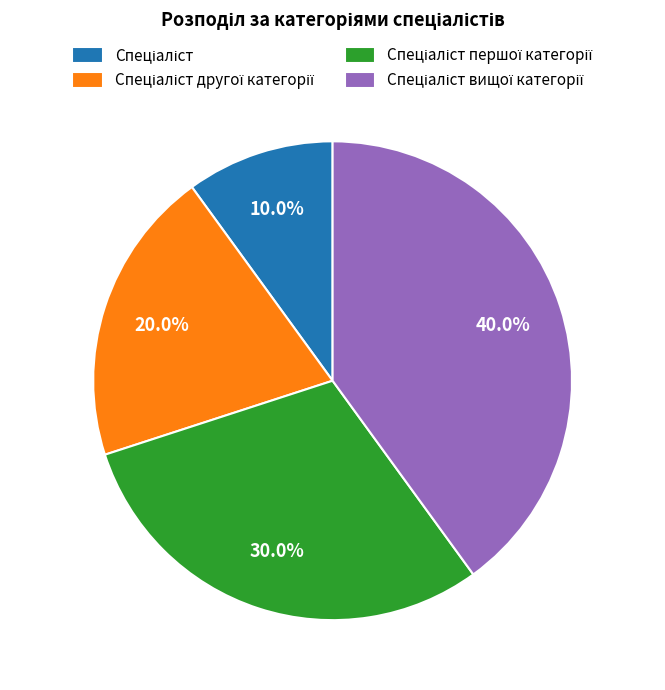

Does any single category account for the majority?

No